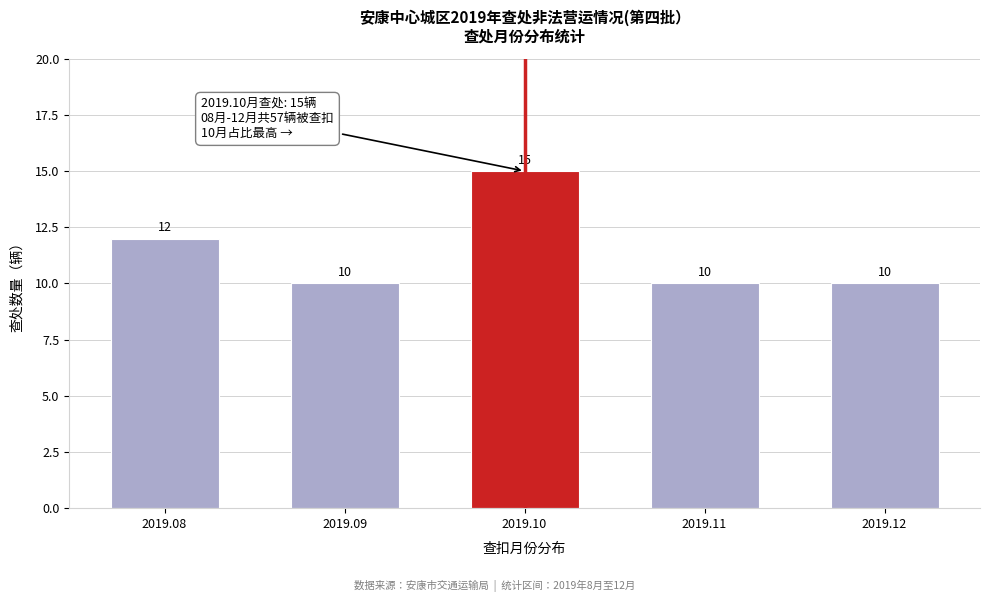

Reading left to right, what are all the values shown in this chart?

2019.08=12	2019.09=10	2019.10=15	2019.11=10	2019.12=10